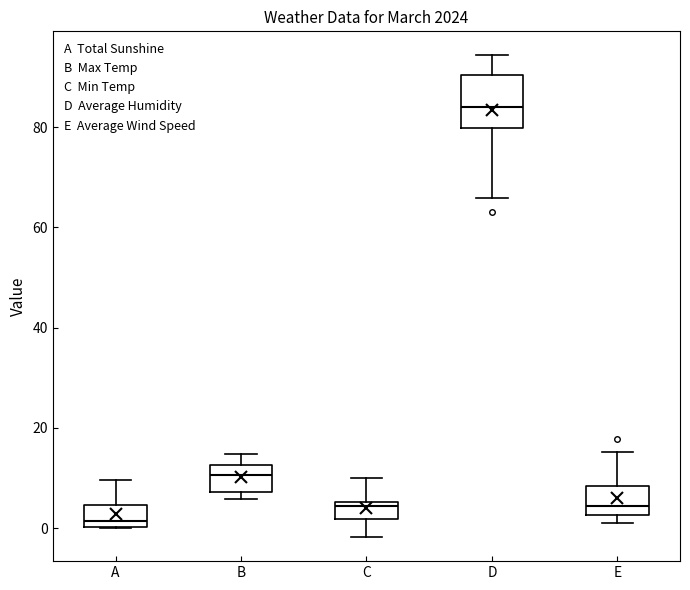

Where does the upper whisker of the box for B end on the y-axis? The values are not printed on the chart, so give them approximately, as read against the axis.

14